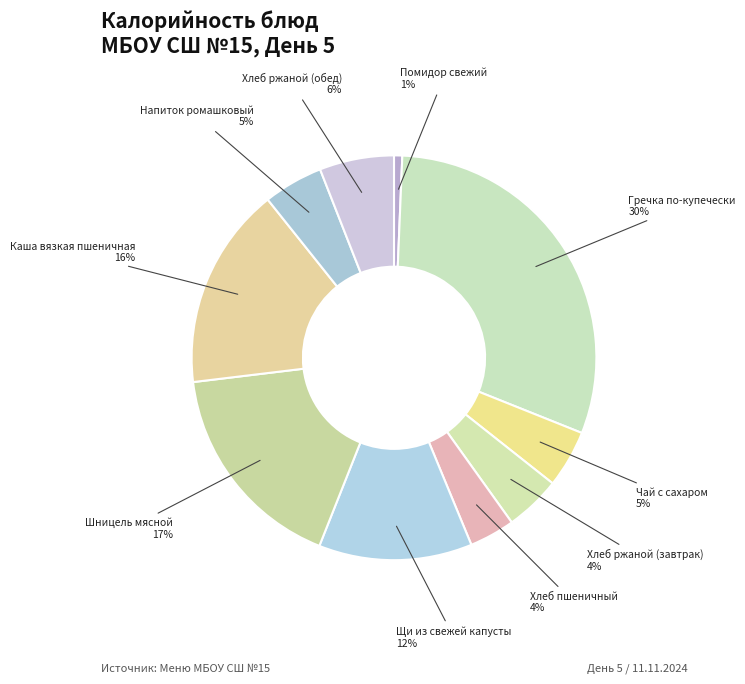

Rank the categories by value from lowest to highest.

Помидор свежий, Хлеб пшеничный, Хлеб ржаной (завтрак), Чай с сахаром, Напиток ромашковый, Хлеб ржаной (обед), Щи из свежей капусты, Каша вязкая пшеничная, Шницель мясной, Гречка по-купечески